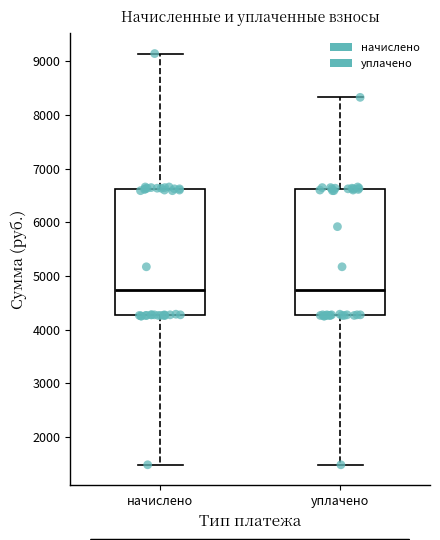

Reading left to right, transcribe this box plot: for each box, give where its median line is, the range the box spans, and where its two whiskers end, as read against the y-axis. The values are not printed on the chart, so give them approximately, as read against the axis.

начислено: median 4700, box 4300 to 6600, whiskers 1500 to 9100
уплачено: median 4700, box 4300 to 6600, whiskers 1500 to 8300